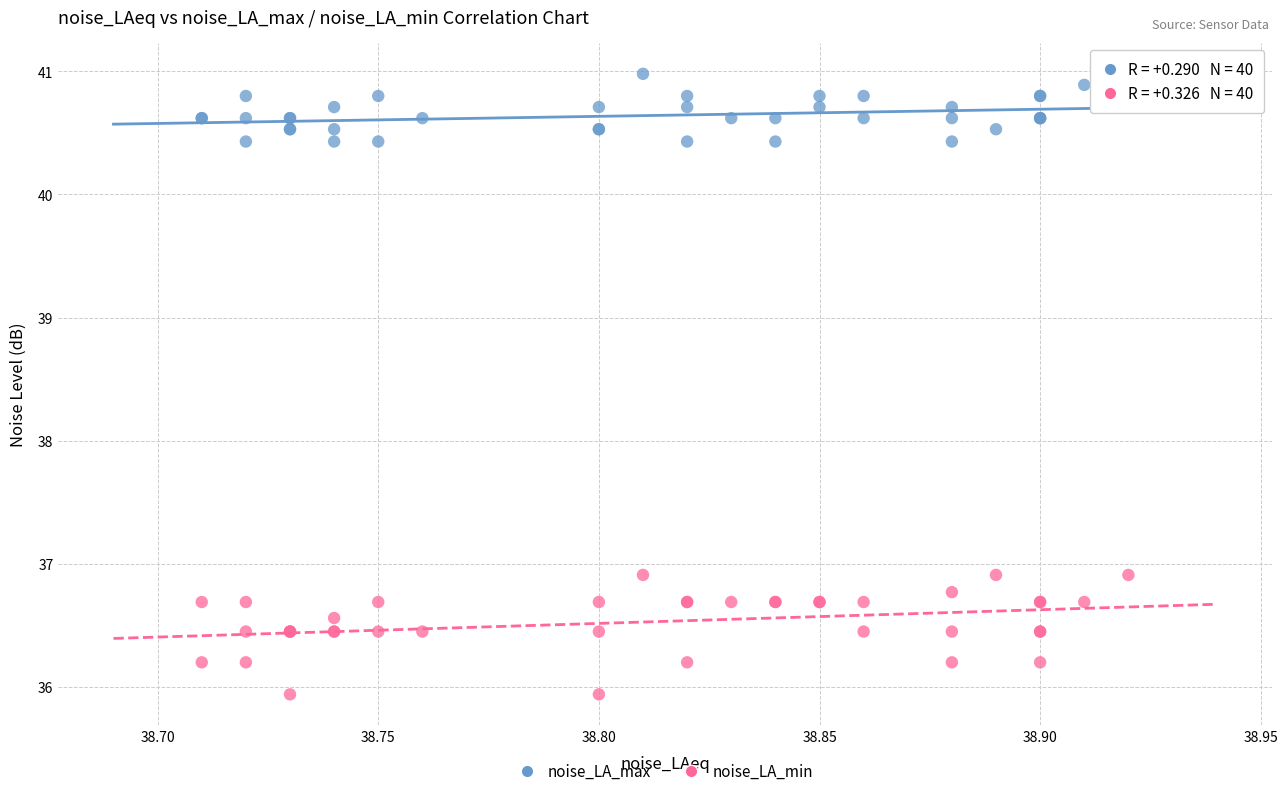

What are all the series names shown in the legend?

noise_LA_max, noise_LA_min